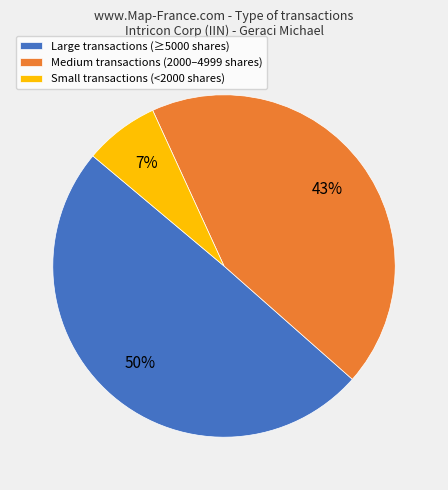

To the nearest percent, what portion does Large transactions (≥5000 shares) represent?

50%